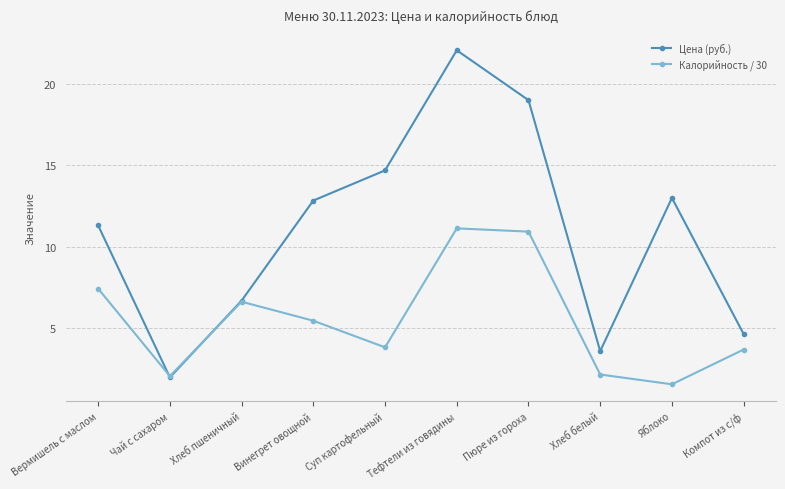

At which category does Калорийность / 30 reach its first local peak?

Хлеб пшеничный